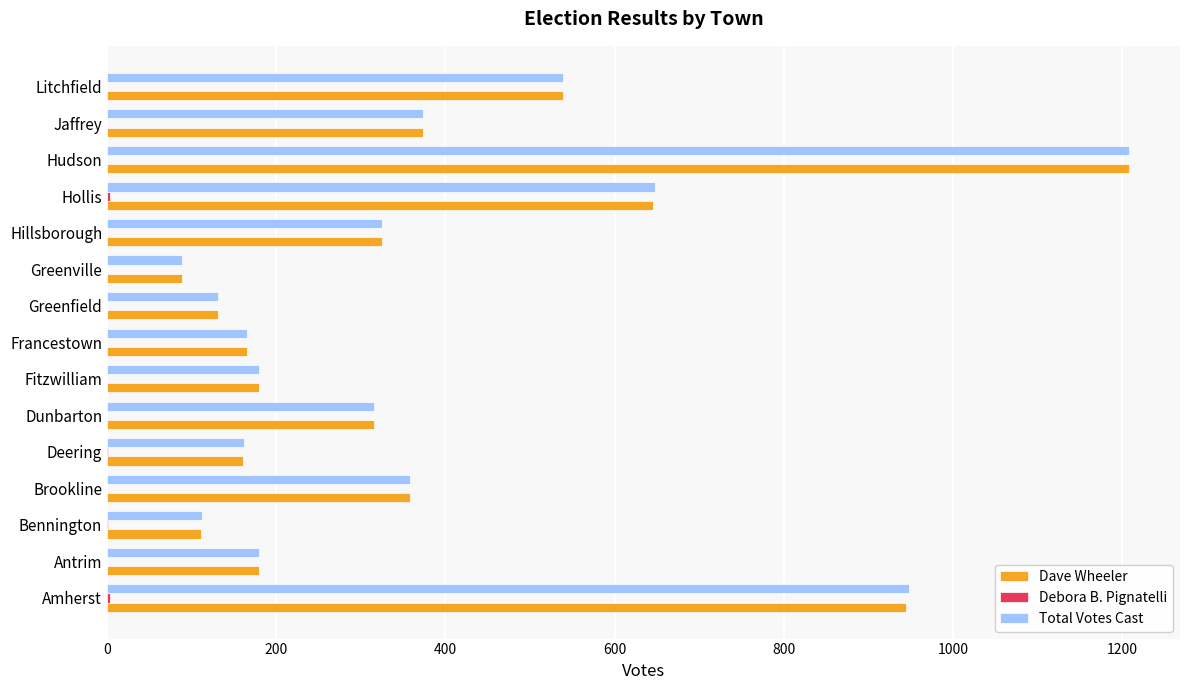

Is it true that Dave Wheeler equals 567 at Hudson?

False